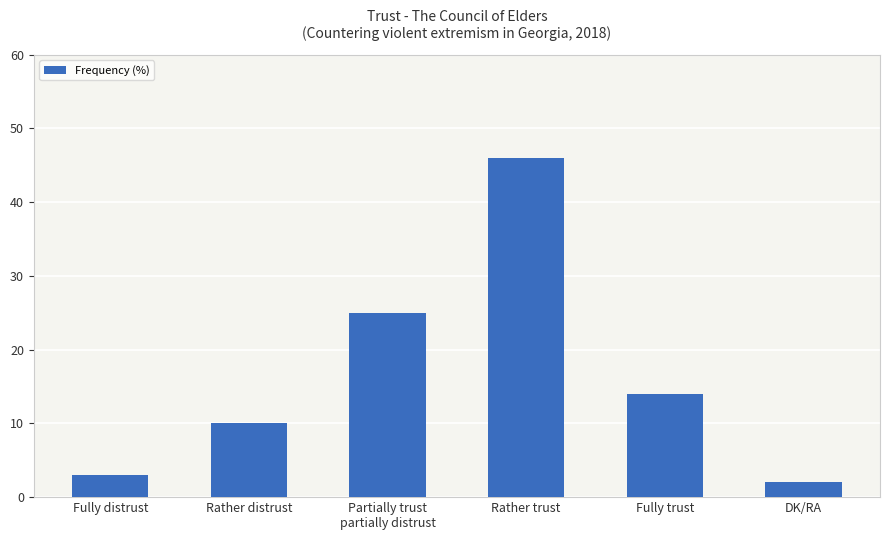

Reading right to left, transcribe all the data shown in this chart.

2	14	46	25	10	3